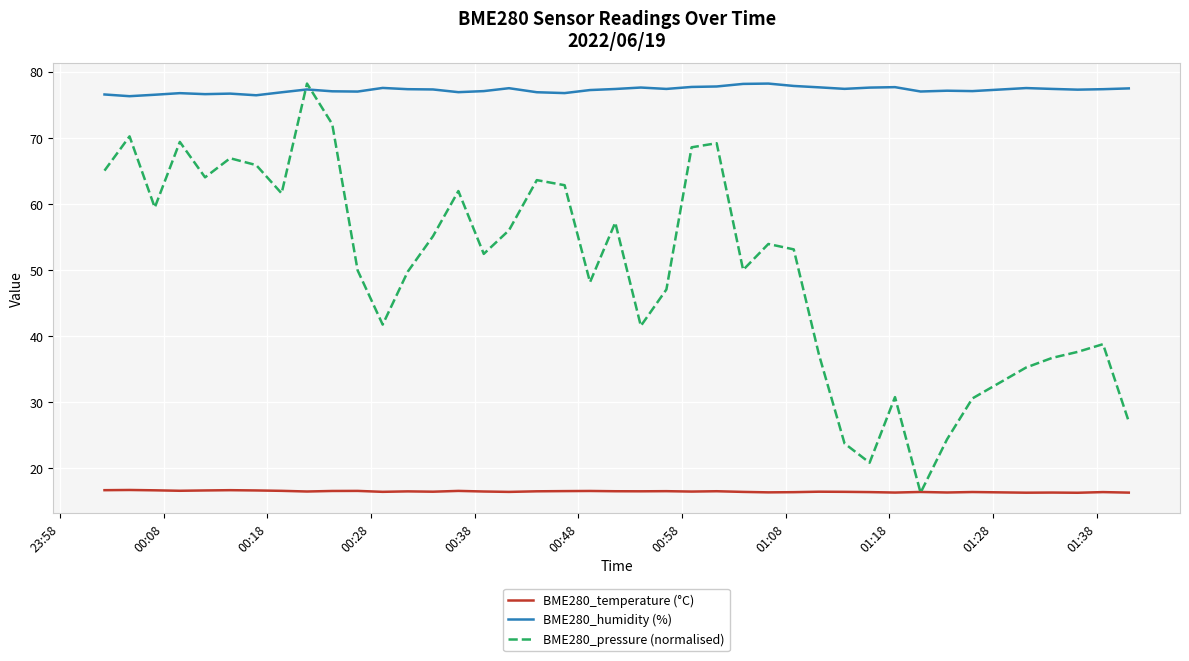

Which series has the widest spread of values?

BME280_pressure (normalised)